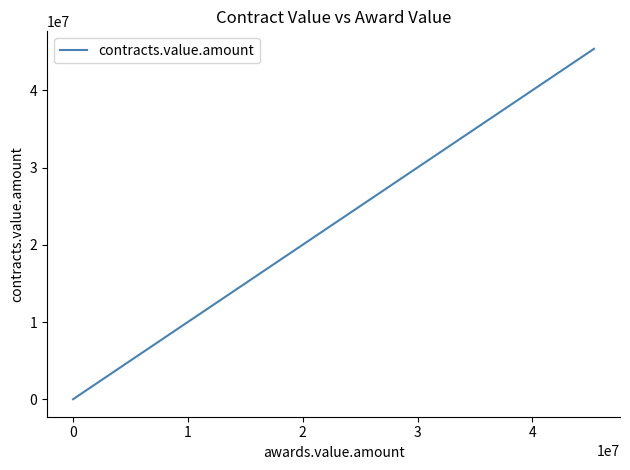

How many values exceed 14152?

8